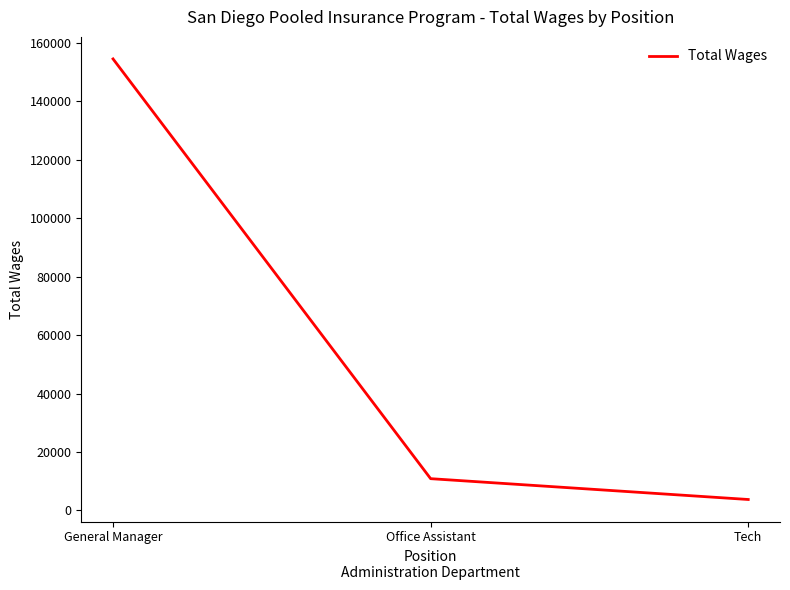

Which category has the lowest value across all series?

Tech